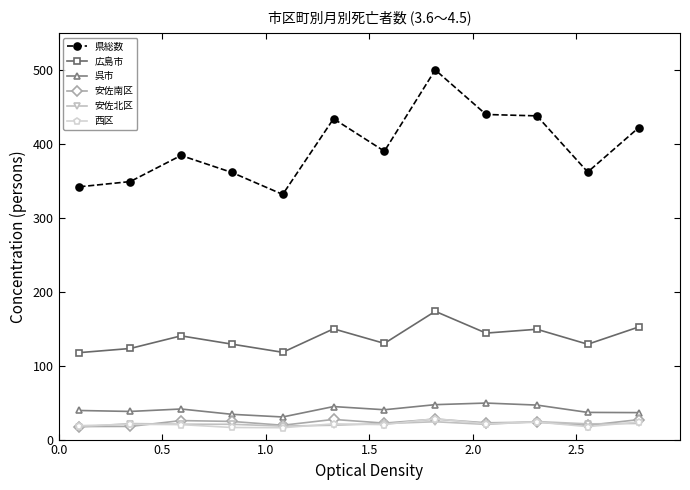

What is the value of the 西区 point at the 3rd from the left?

20.2